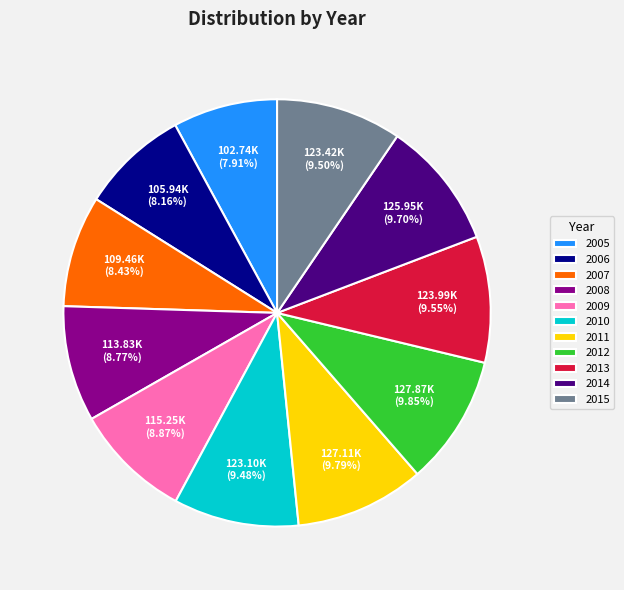

Is there any slice that represents more than half of the pie?

No